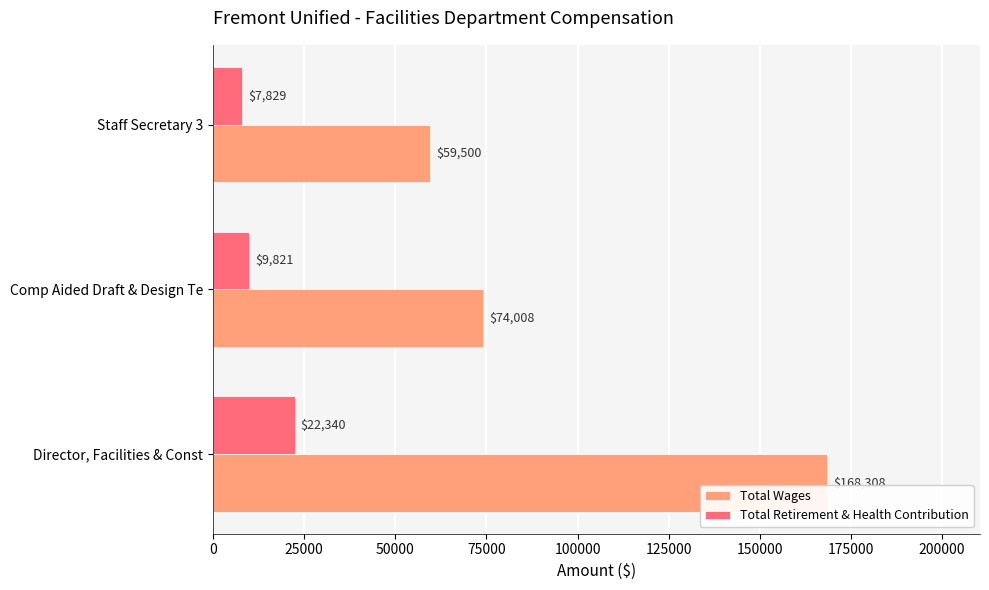

What is the average value of the Total Retirement & Health Contribution series?

13330